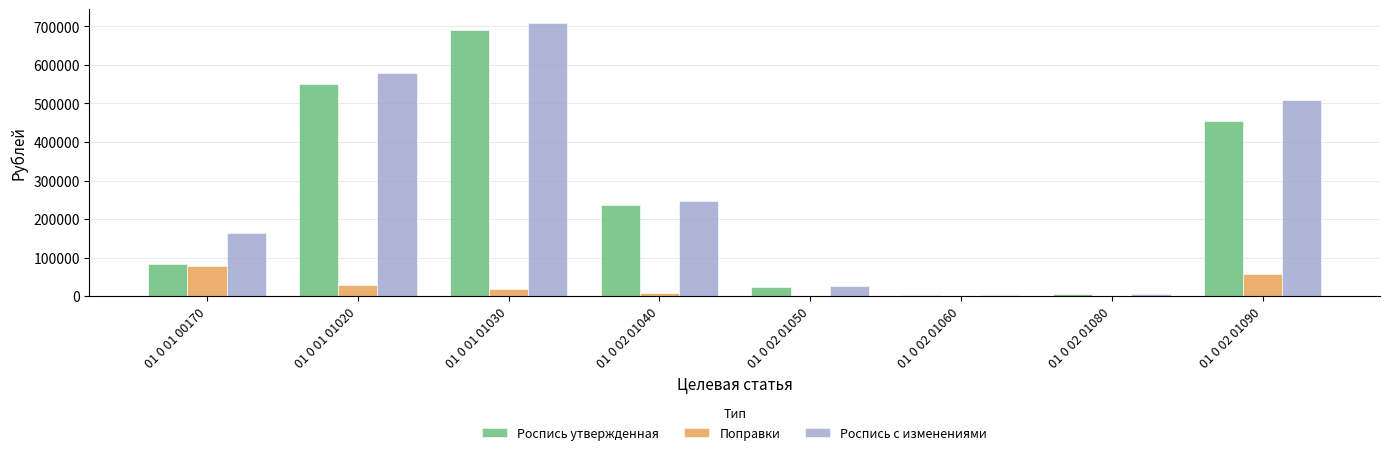

Which series changed the most between 01 0 01 00170 and 01 0 02 01080?

Роспись с изменениями